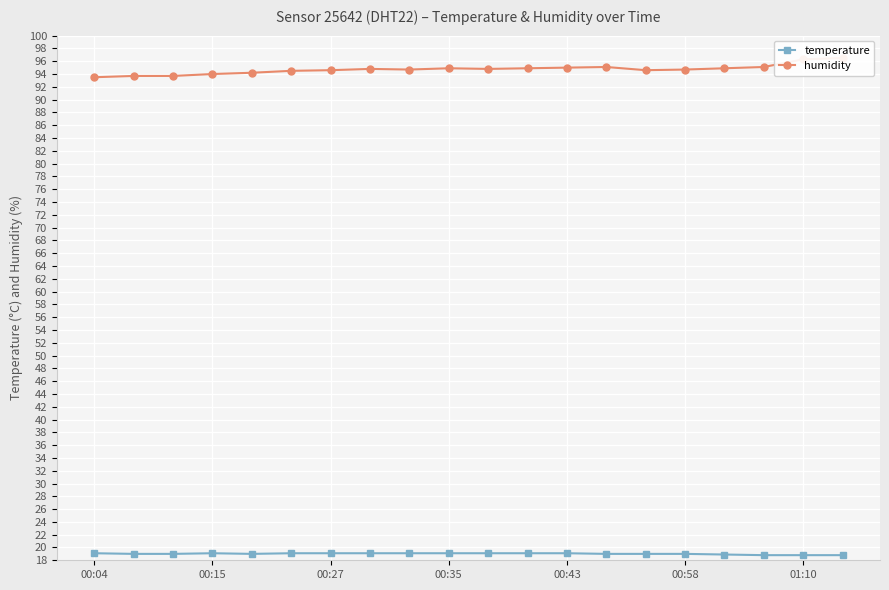

What is the minimum value for temperature?

18.8